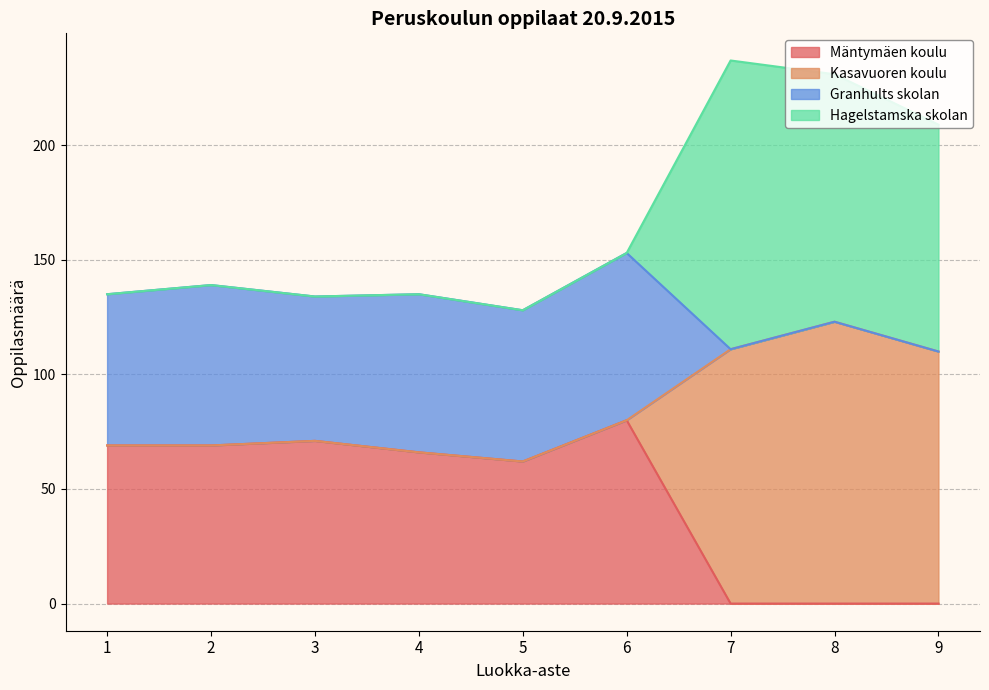

The Mäntymäen koulu series shows -40 at 7. True or false?

False